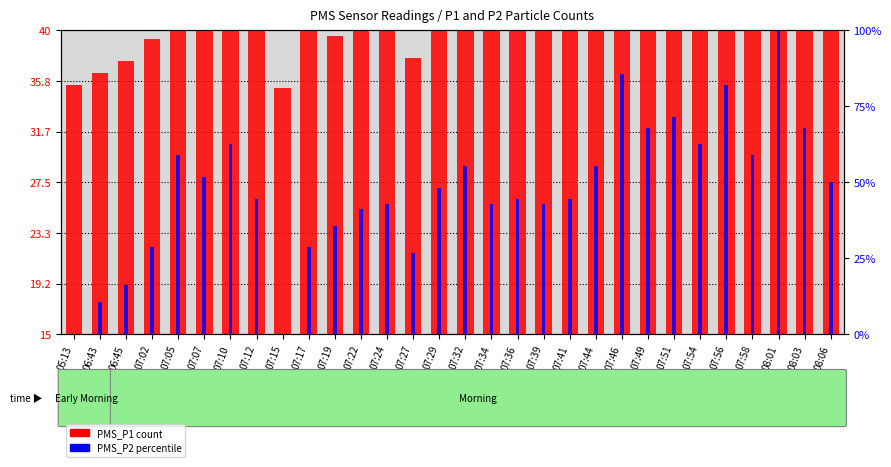

What position from the left is 07:32?

16